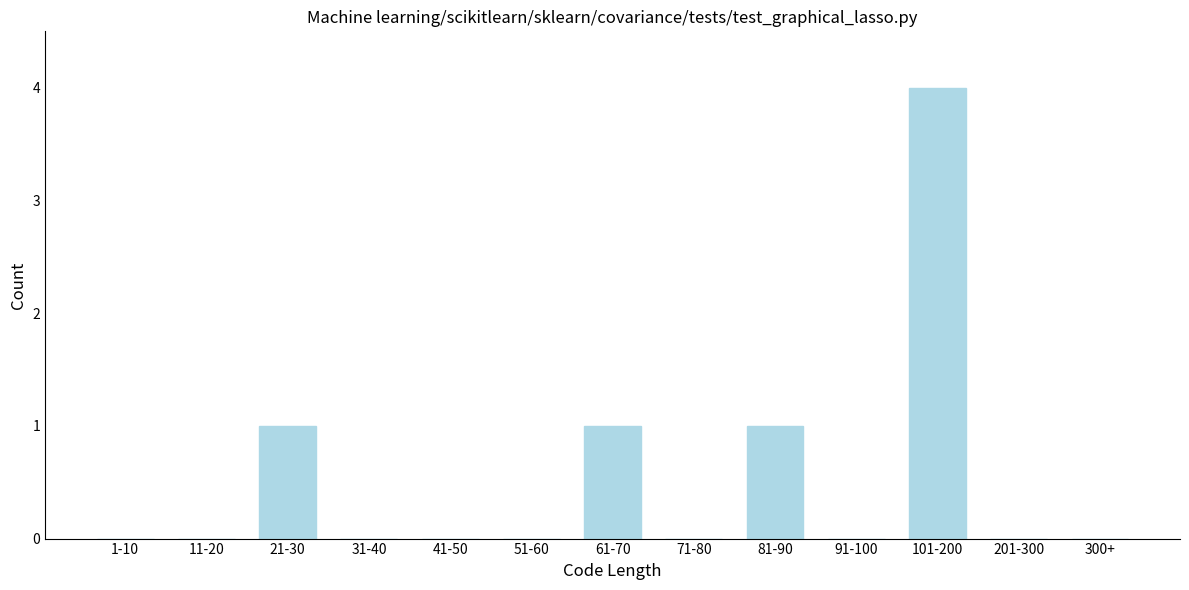

Reading left to right, what are all the values shown in this chart?

1-10=0	11-20=0	21-30=1	31-40=0	41-50=0	51-60=0	61-70=1	71-80=0	81-90=1	91-100=0	101-200=4	201-300=0	300+=0